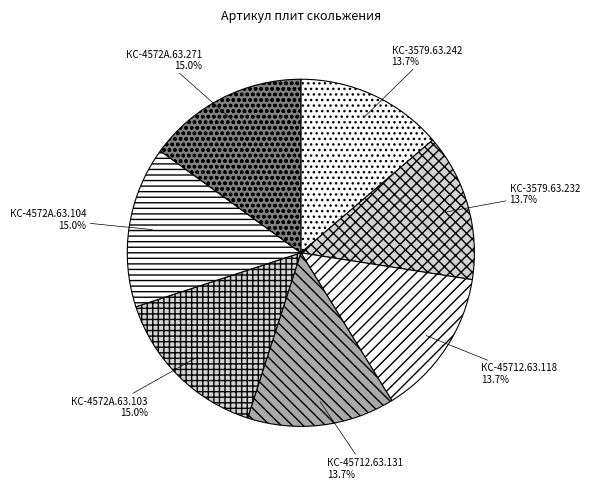

Is there any slice that represents more than half of the pie?

No